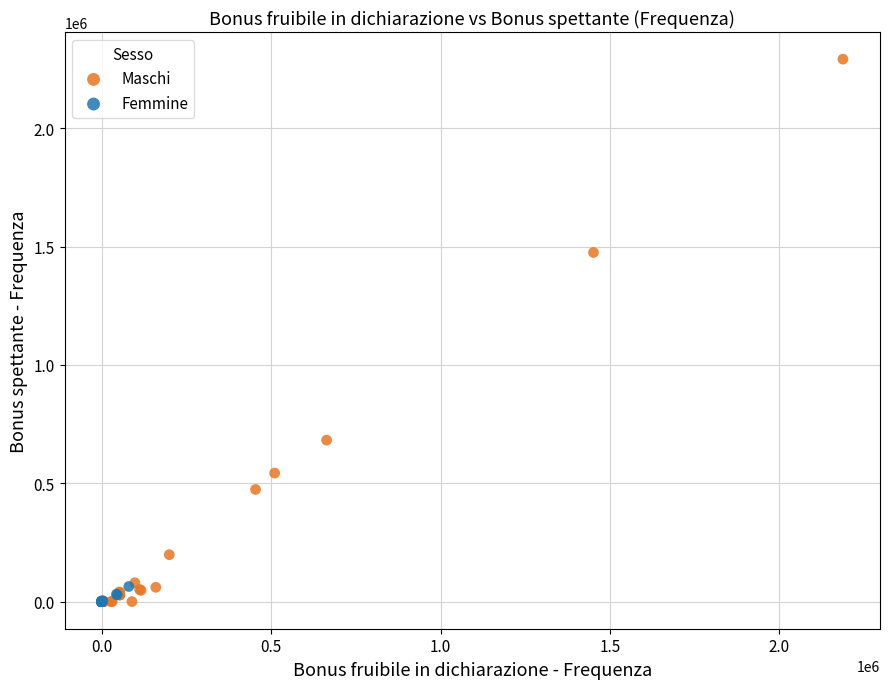

Which series contains the highest Y value?

Maschi